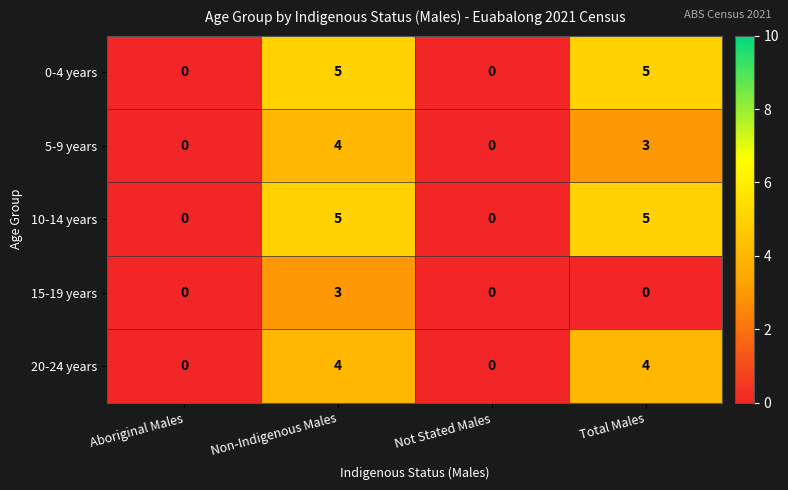

The value of 10-14 years at Aboriginal Males is 0. True or false?

True